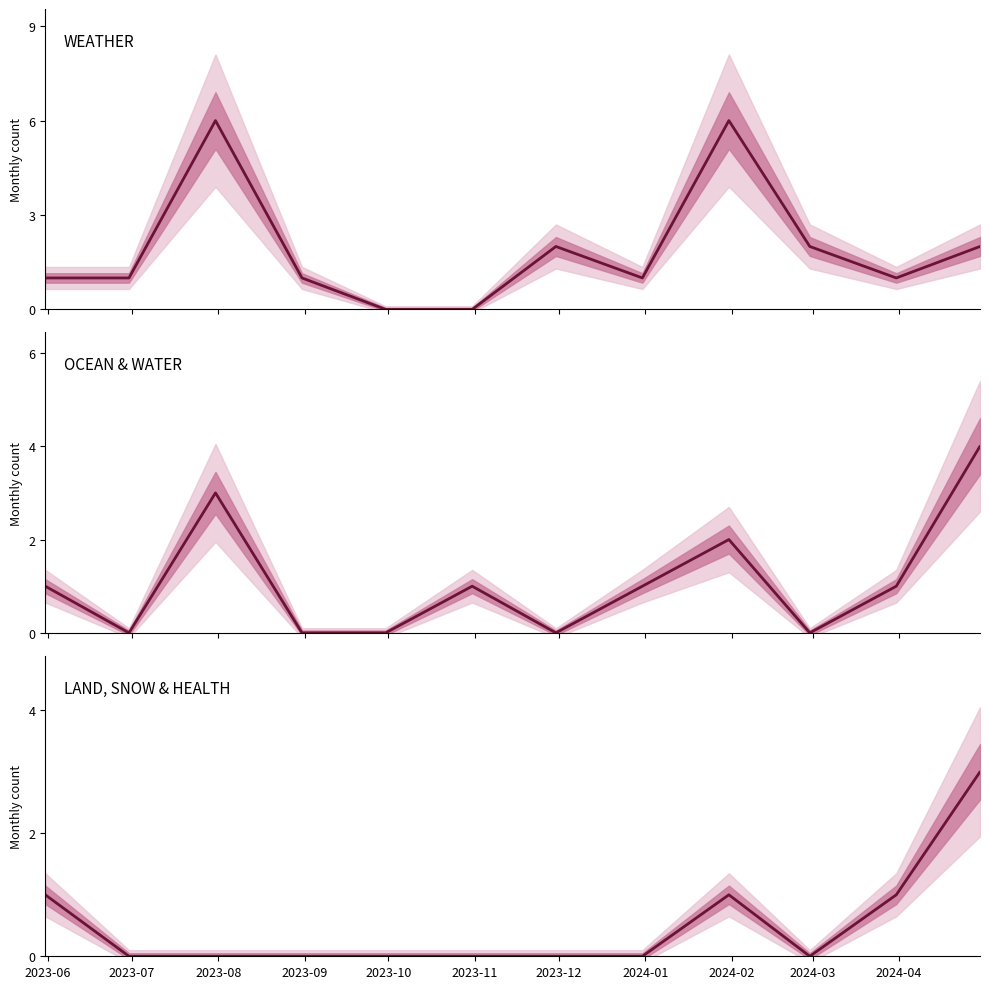

At 2023-10, list the series in order from smallest to largest.

WEATHER, OCEAN & WATER, LAND, SNOW & HEALTH